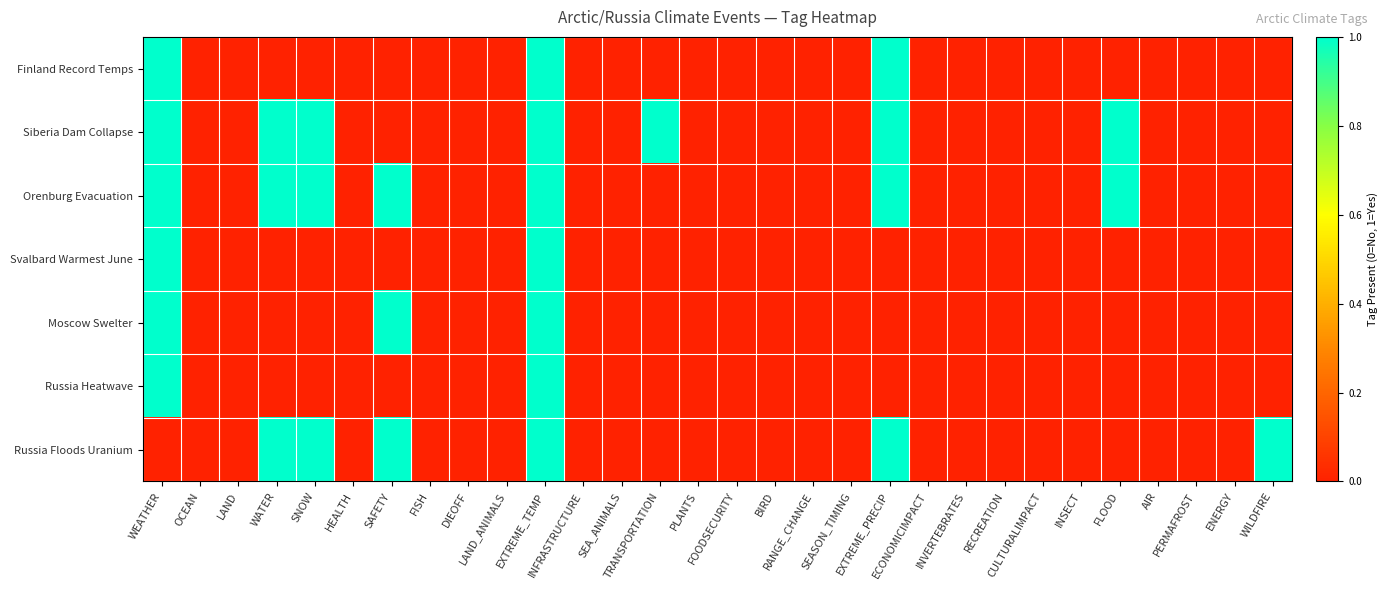

Reading right to left, list all the values displayed in this chart.

Finland Record Temps: WILDFIRE=0	ENERGY=0	PERMAFROST=0	AIR=0	FLOOD=0	INSECT=0	CULTURALIMPACT=0	RECREATION=0	INVERTEBRATES=0	ECONOMICIMPACT=0	EXTREME_PRECIP=1	SEASON_TIMING=0	RANGE_CHANGE=0	BIRD=0	FOODSECURITY=0	PLANTS=0	TRANSPORTATION=0	SEA_ANIMALS=0	INFRASTRUCTURE=0	EXTREME_TEMP=1	LAND_ANIMALS=0	DIEOFF=0	FISH=0	SAFETY=0	HEALTH=0	SNOW=0	WATER=0	LAND=0	OCEAN=0	WEATHER=1
Siberia Dam Collapse: WILDFIRE=0	ENERGY=0	PERMAFROST=0	AIR=0	FLOOD=1	INSECT=0	CULTURALIMPACT=0	RECREATION=0	INVERTEBRATES=0	ECONOMICIMPACT=0	EXTREME_PRECIP=1	SEASON_TIMING=0	RANGE_CHANGE=0	BIRD=0	FOODSECURITY=0	PLANTS=0	TRANSPORTATION=1	SEA_ANIMALS=0	INFRASTRUCTURE=0	EXTREME_TEMP=1	LAND_ANIMALS=0	DIEOFF=0	FISH=0	SAFETY=0	HEALTH=0	SNOW=1	WATER=1	LAND=0	OCEAN=0	WEATHER=1
Orenburg Evacuation: WILDFIRE=0	ENERGY=0	PERMAFROST=0	AIR=0	FLOOD=1	INSECT=0	CULTURALIMPACT=0	RECREATION=0	INVERTEBRATES=0	ECONOMICIMPACT=0	EXTREME_PRECIP=1	SEASON_TIMING=0	RANGE_CHANGE=0	BIRD=0	FOODSECURITY=0	PLANTS=0	TRANSPORTATION=0	SEA_ANIMALS=0	INFRASTRUCTURE=0	EXTREME_TEMP=1	LAND_ANIMALS=0	DIEOFF=0	FISH=0	SAFETY=1	HEALTH=0	SNOW=1	WATER=1	LAND=0	OCEAN=0	WEATHER=1
Svalbard Warmest June: WILDFIRE=0	ENERGY=0	PERMAFROST=0	AIR=0	FLOOD=0	INSECT=0	CULTURALIMPACT=0	RECREATION=0	INVERTEBRATES=0	ECONOMICIMPACT=0	EXTREME_PRECIP=0	SEASON_TIMING=0	RANGE_CHANGE=0	BIRD=0	FOODSECURITY=0	PLANTS=0	TRANSPORTATION=0	SEA_ANIMALS=0	INFRASTRUCTURE=0	EXTREME_TEMP=1	LAND_ANIMALS=0	DIEOFF=0	FISH=0	SAFETY=0	HEALTH=0	SNOW=0	WATER=0	LAND=0	OCEAN=0	WEATHER=1
Moscow Swelter: WILDFIRE=0	ENERGY=0	PERMAFROST=0	AIR=0	FLOOD=0	INSECT=0	CULTURALIMPACT=0	RECREATION=0	INVERTEBRATES=0	ECONOMICIMPACT=0	EXTREME_PRECIP=0	SEASON_TIMING=0	RANGE_CHANGE=0	BIRD=0	FOODSECURITY=0	PLANTS=0	TRANSPORTATION=0	SEA_ANIMALS=0	INFRASTRUCTURE=0	EXTREME_TEMP=1	LAND_ANIMALS=0	DIEOFF=0	FISH=0	SAFETY=1	HEALTH=0	SNOW=0	WATER=0	LAND=0	OCEAN=0	WEATHER=1
Russia Heatwave: WILDFIRE=0	ENERGY=0	PERMAFROST=0	AIR=0	FLOOD=0	INSECT=0	CULTURALIMPACT=0	RECREATION=0	INVERTEBRATES=0	ECONOMICIMPACT=0	EXTREME_PRECIP=0	SEASON_TIMING=0	RANGE_CHANGE=0	BIRD=0	FOODSECURITY=0	PLANTS=0	TRANSPORTATION=0	SEA_ANIMALS=0	INFRASTRUCTURE=0	EXTREME_TEMP=1	LAND_ANIMALS=0	DIEOFF=0	FISH=0	SAFETY=0	HEALTH=0	SNOW=0	WATER=0	LAND=0	OCEAN=0	WEATHER=1
Russia Floods Uranium: WILDFIRE=1	ENERGY=0	PERMAFROST=0	AIR=0	FLOOD=0	INSECT=0	CULTURALIMPACT=0	RECREATION=0	INVERTEBRATES=0	ECONOMICIMPACT=0	EXTREME_PRECIP=1	SEASON_TIMING=0	RANGE_CHANGE=0	BIRD=0	FOODSECURITY=0	PLANTS=0	TRANSPORTATION=0	SEA_ANIMALS=0	INFRASTRUCTURE=0	EXTREME_TEMP=1	LAND_ANIMALS=0	DIEOFF=0	FISH=0	SAFETY=1	HEALTH=0	SNOW=1	WATER=1	LAND=0	OCEAN=0	WEATHER=0